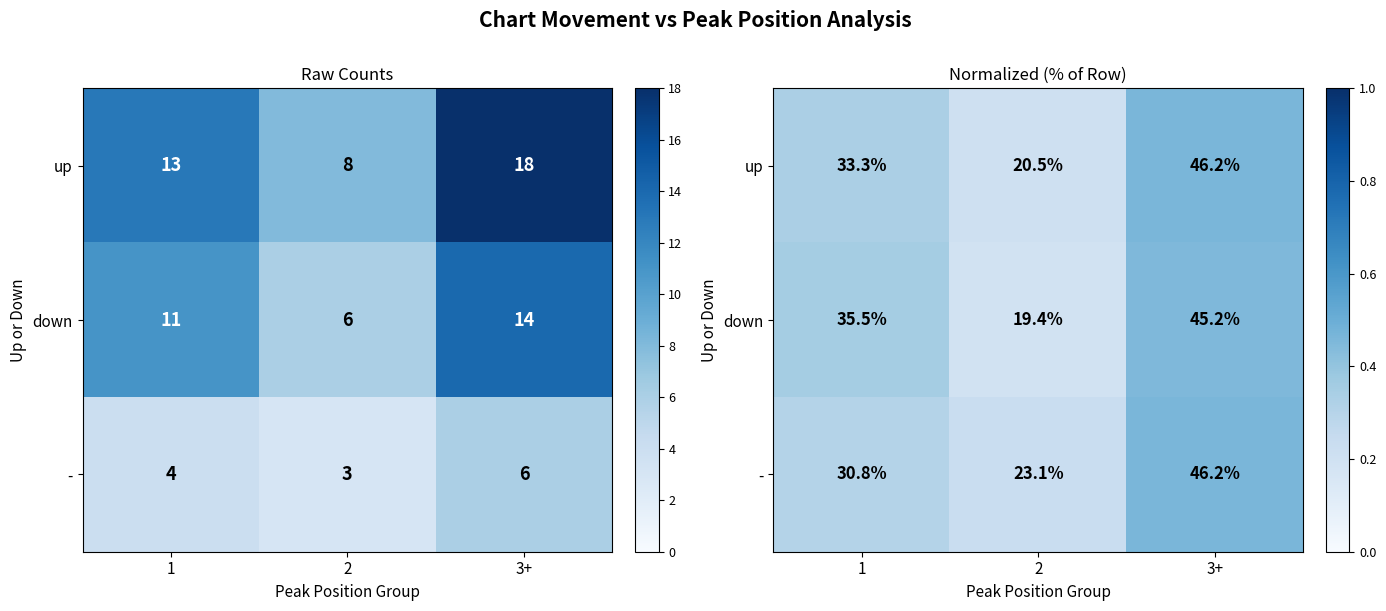

Which category has the lowest value across all series?

2